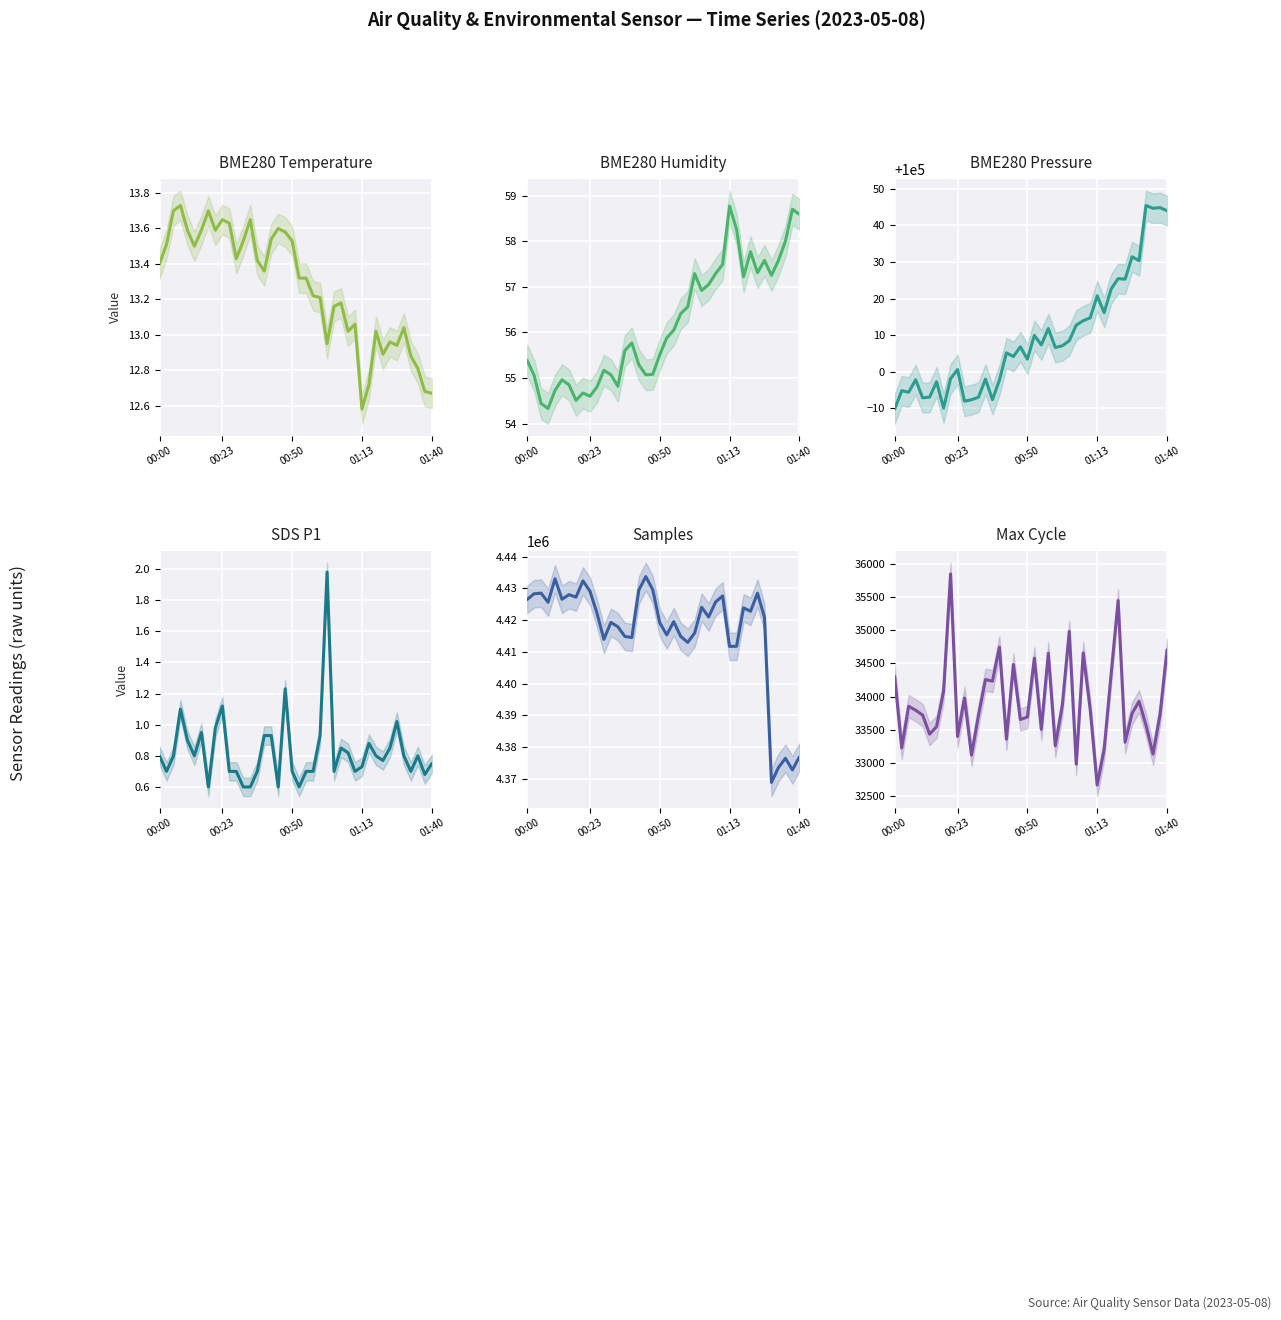

Which series changed the most between 15 and 25?

Samples